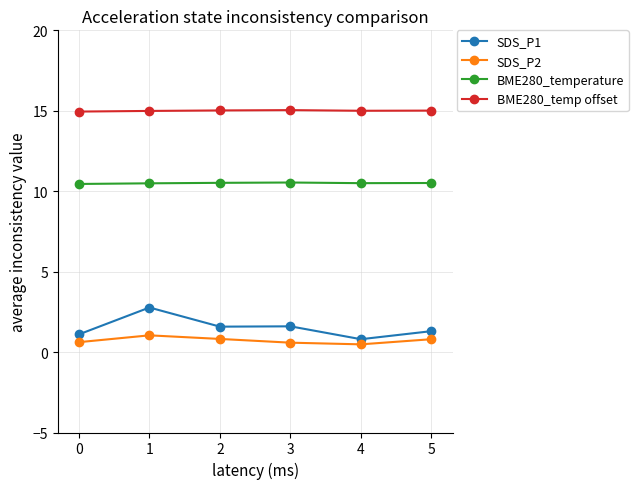

At 2, list the series in order from largest to smallest.

BME280_temp offset, BME280_temperature, SDS_P1, SDS_P2